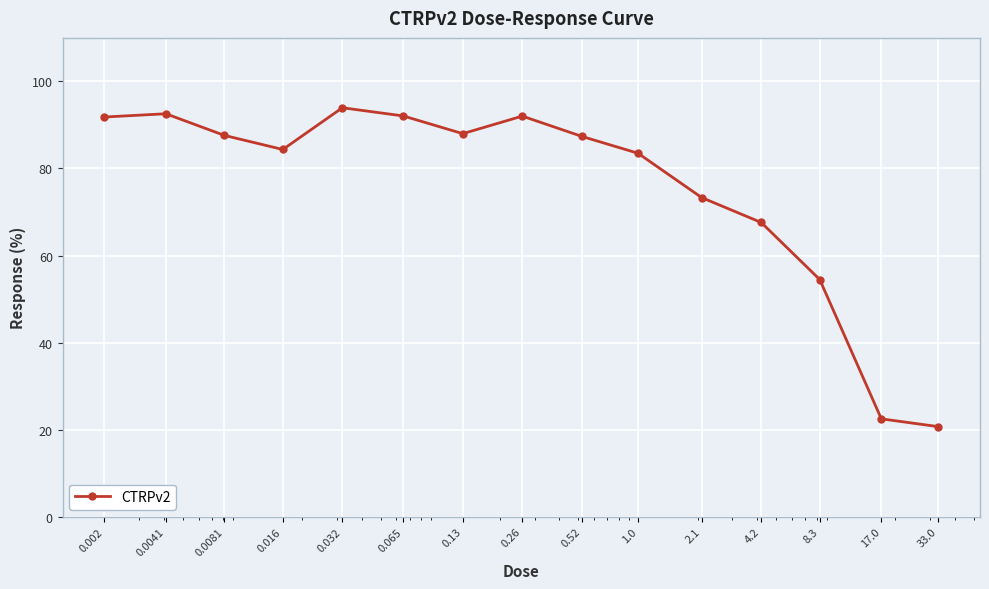

What is the difference between the second highest and minimum values?

71.9